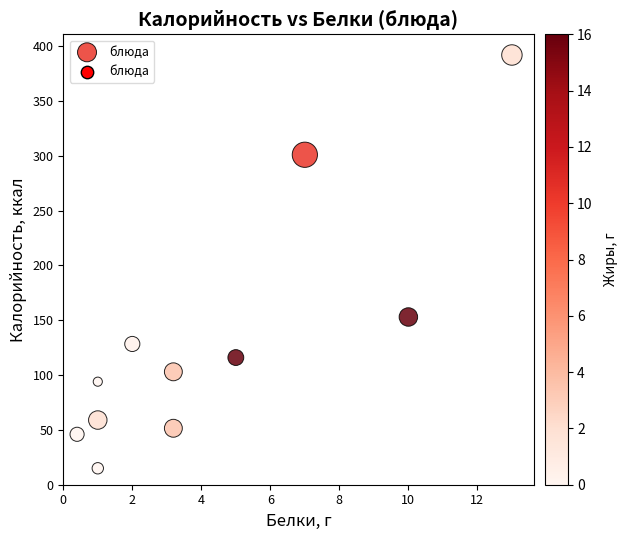

What is the average X value?

4.3